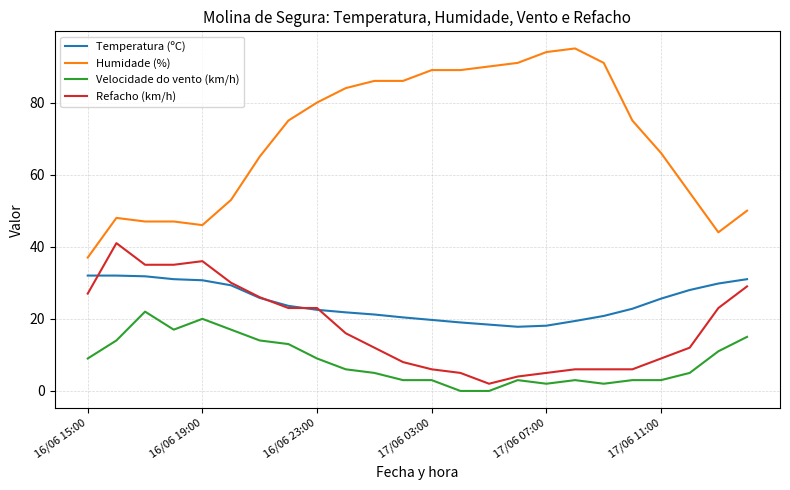

What are all the series names shown in the legend?

Temperatura (ºC), Humidade (%), Velocidade do vento (km/h), Refacho (km/h)